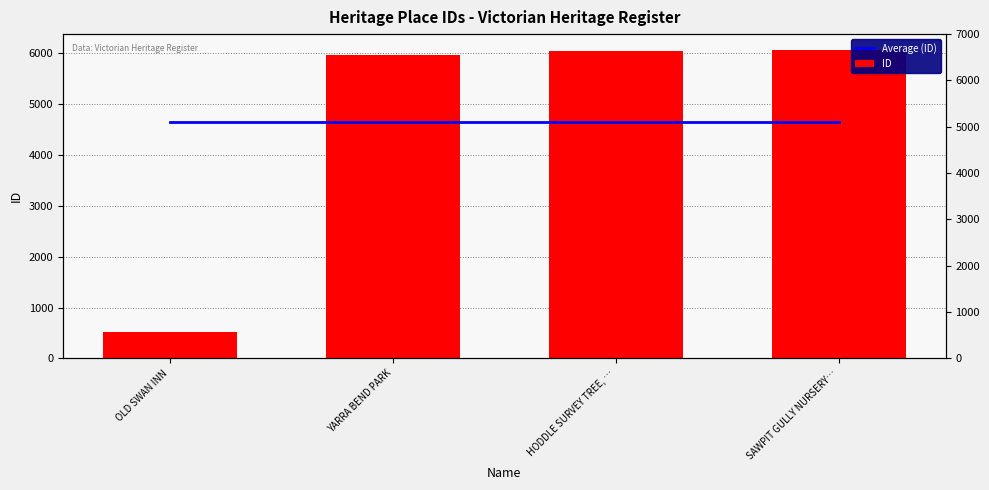

The value of Average (ID) at OLD SWAN INN is 4649.2. True or false?

True